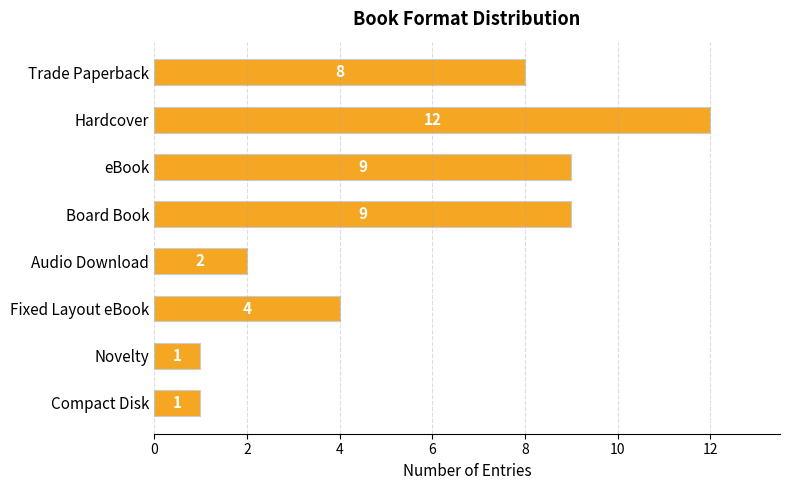

Reading bottom to top, what are all the values shown in this chart?

Compact Disk=1	Novelty=1	Fixed Layout eBook=4	Audio Download=2	Board Book=9	eBook=9	Hardcover=12	Trade Paperback=8